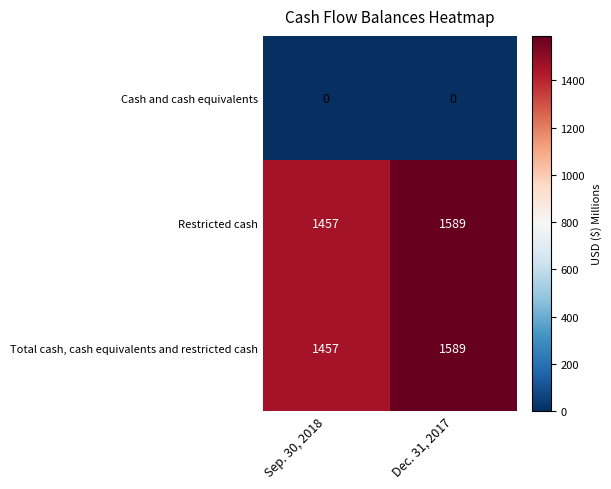

What is the average value of the Restricted cash series?

1523